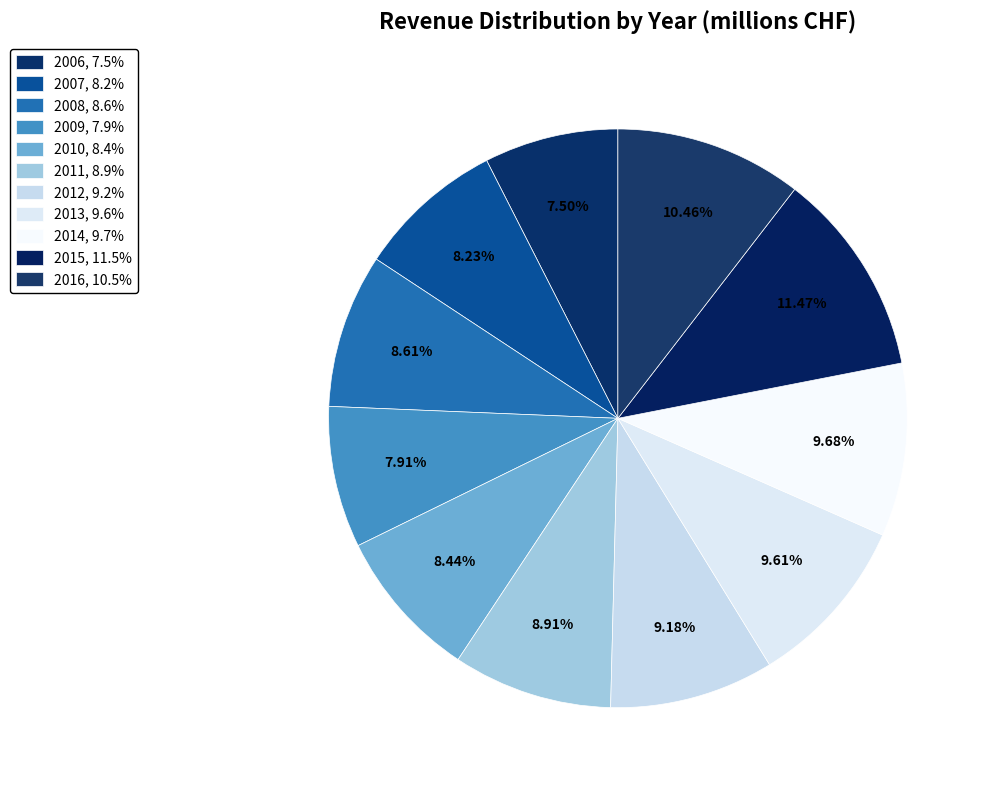

Rank the categories by value from highest to lowest.

2015, 2016, 2014, 2013, 2012, 2011, 2008, 2010, 2007, 2009, 2006